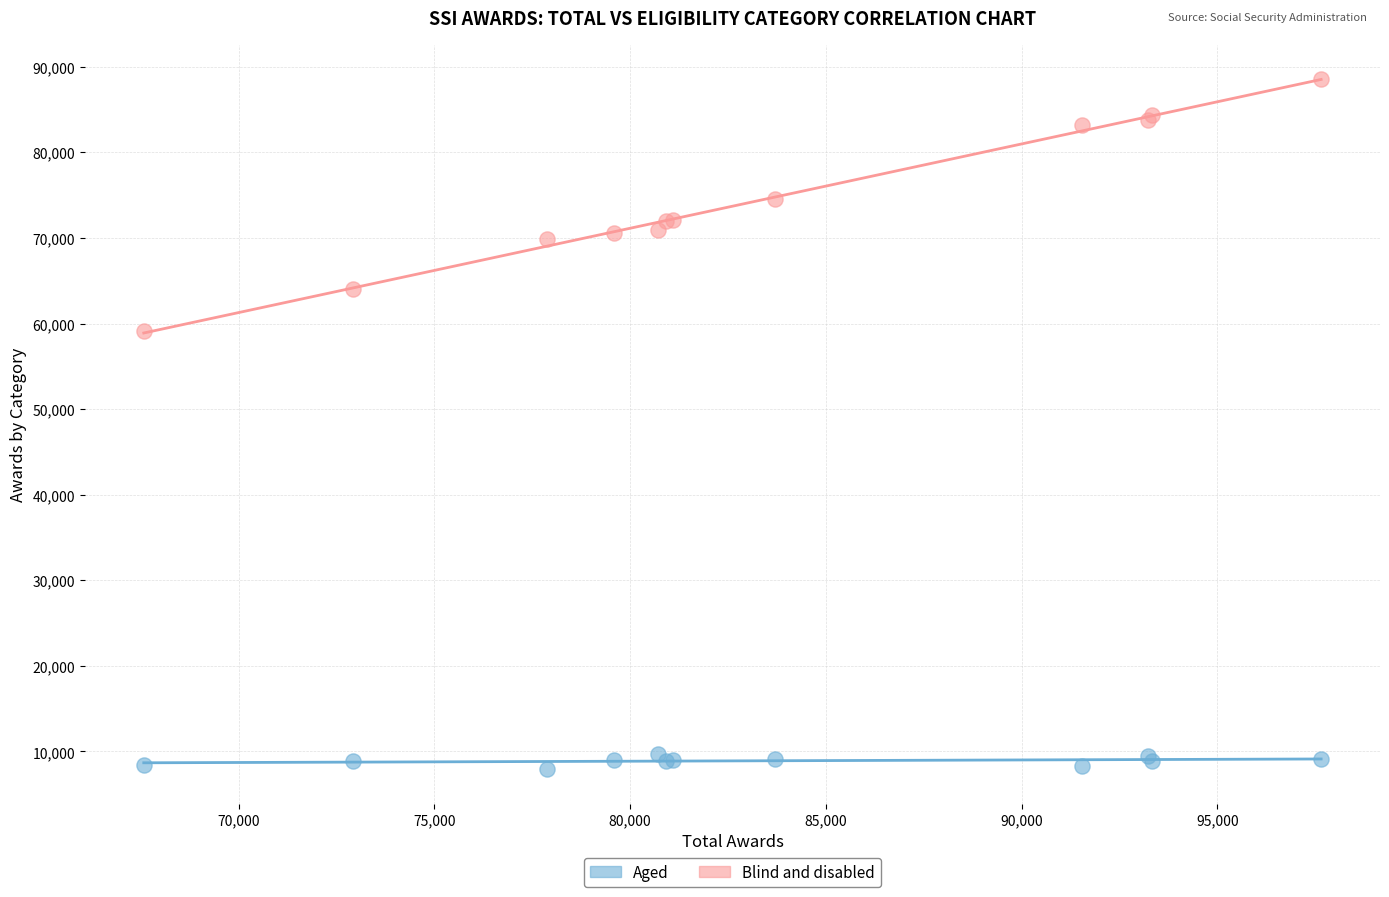

Which series has the largest Y range (max minus min)?

Blind and disabled